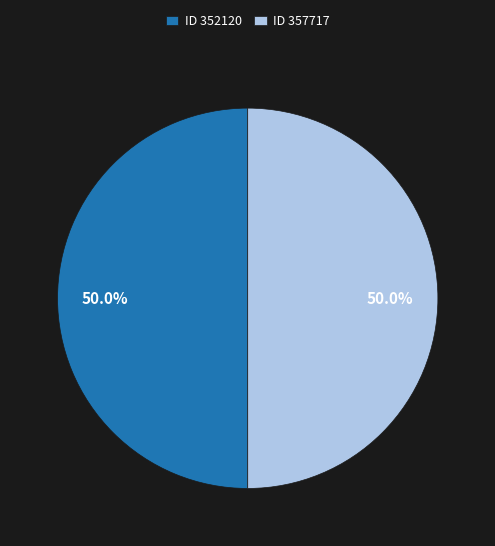

Combined, what portion of the pie is ID 357717 and ID 352120?

100.0%